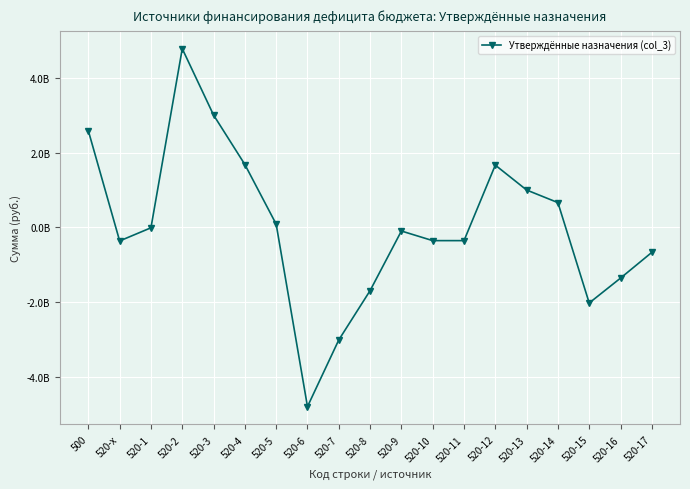

Is this an area chart (filled region under the line)?

No